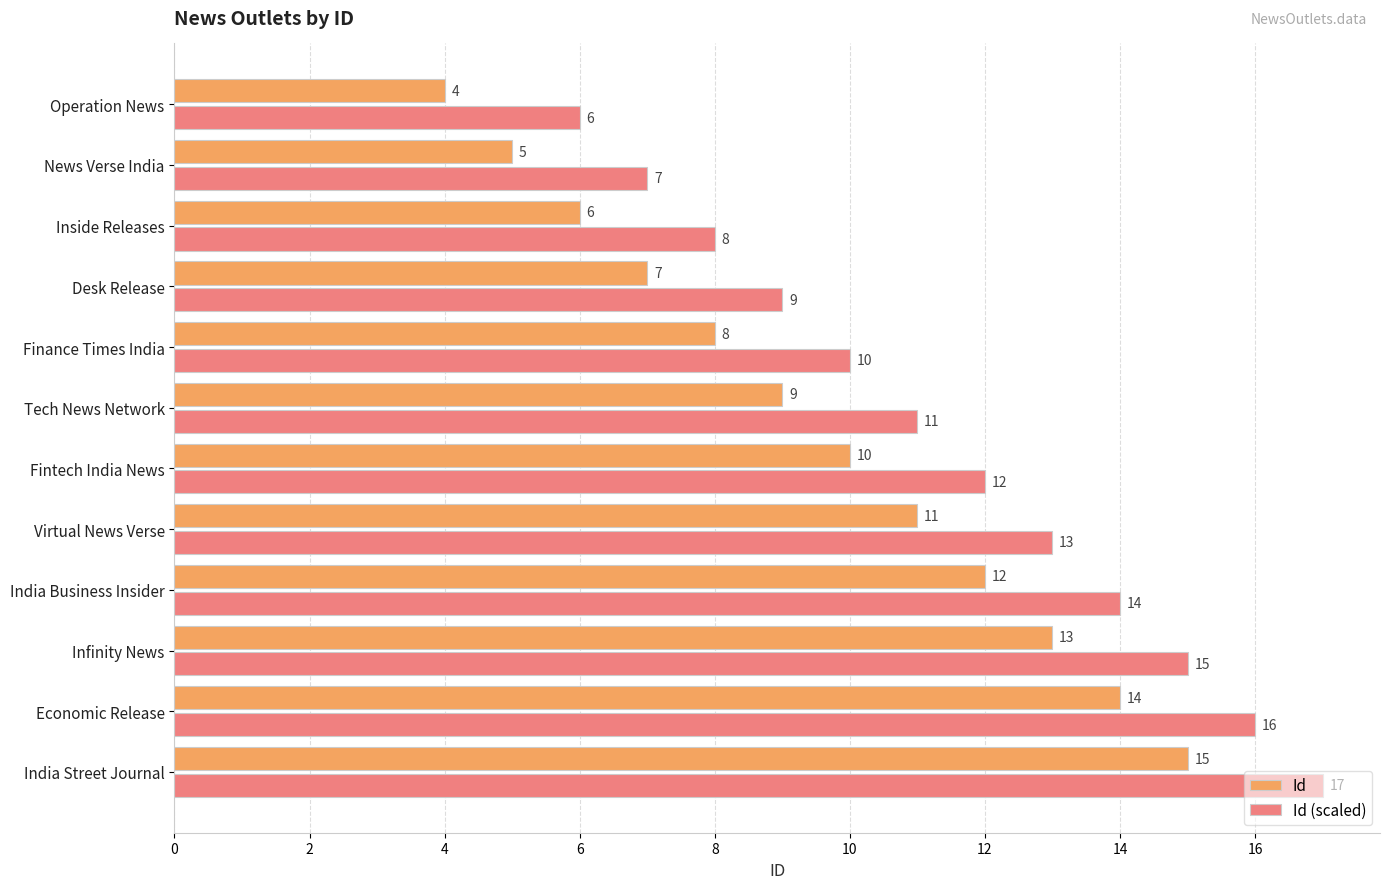

At which category is the sum across all series the highest?

India Street Journal